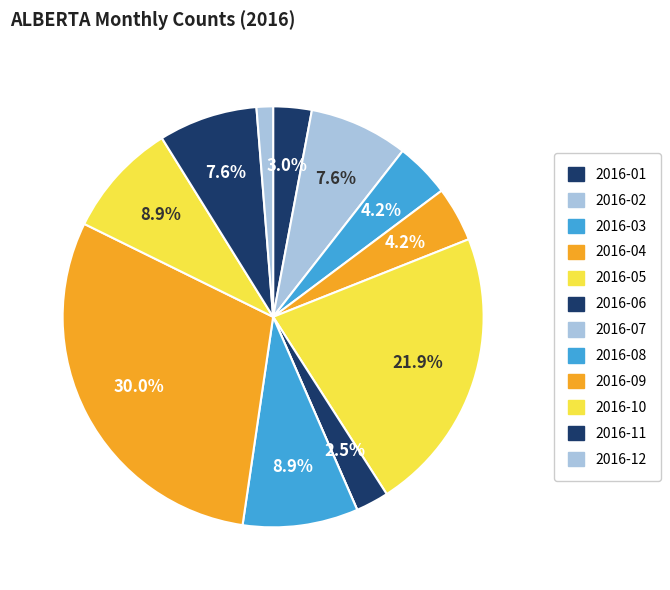

To the nearest percent, what is the difference between the 2016-06 and 2016-09 slice percentages?

27%